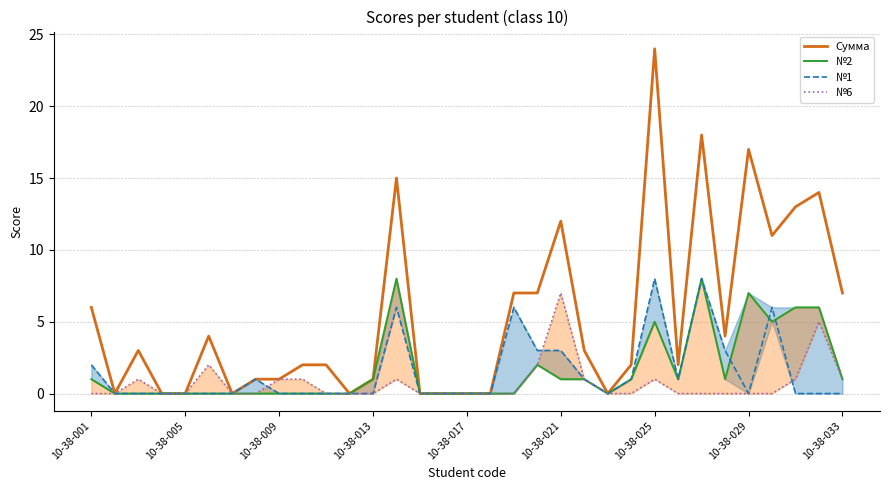

Which series has the widest spread of values?

Сумма